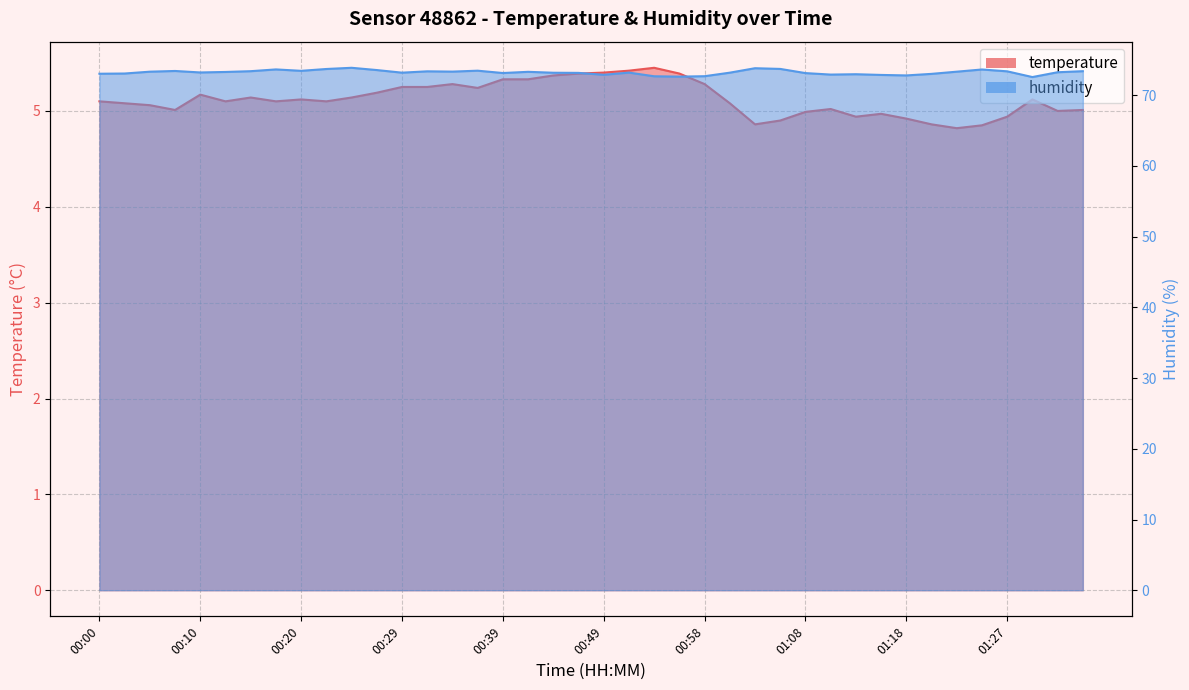

Which category has the lowest value in the humidity series?

01:30